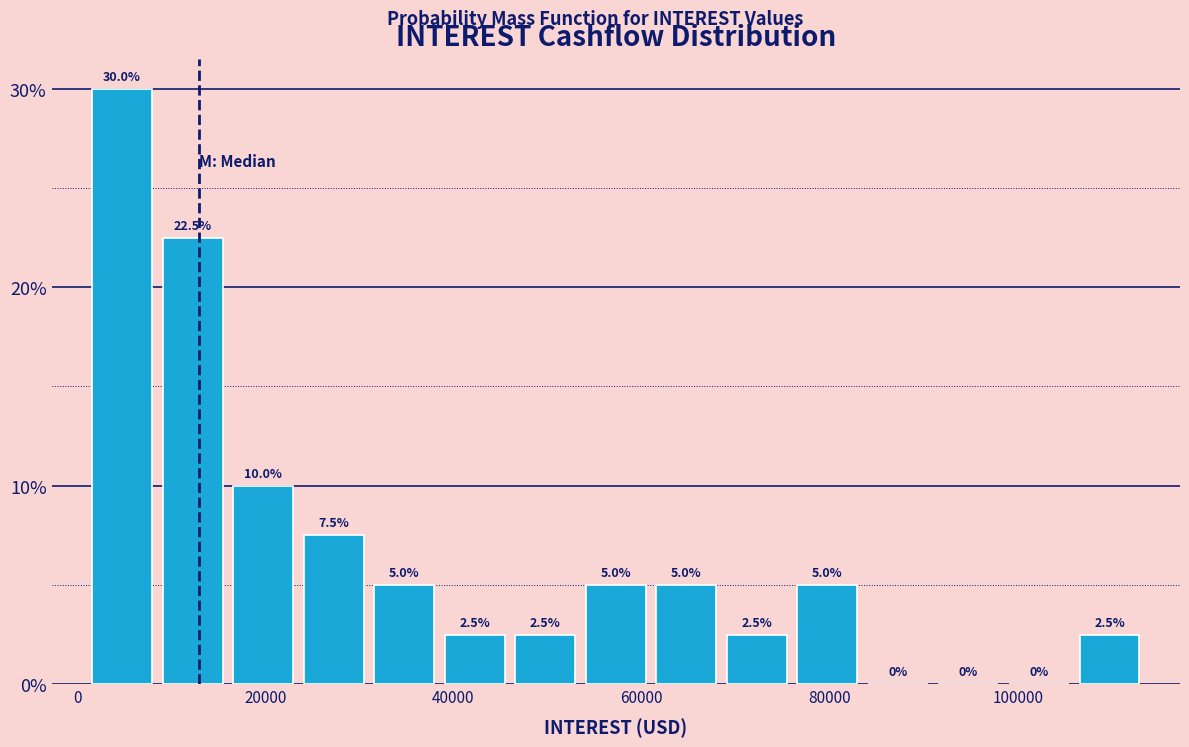

Around what value on the x-axis is the tallest bar? Give the approximate position of its centre, as read against the axis.

4000